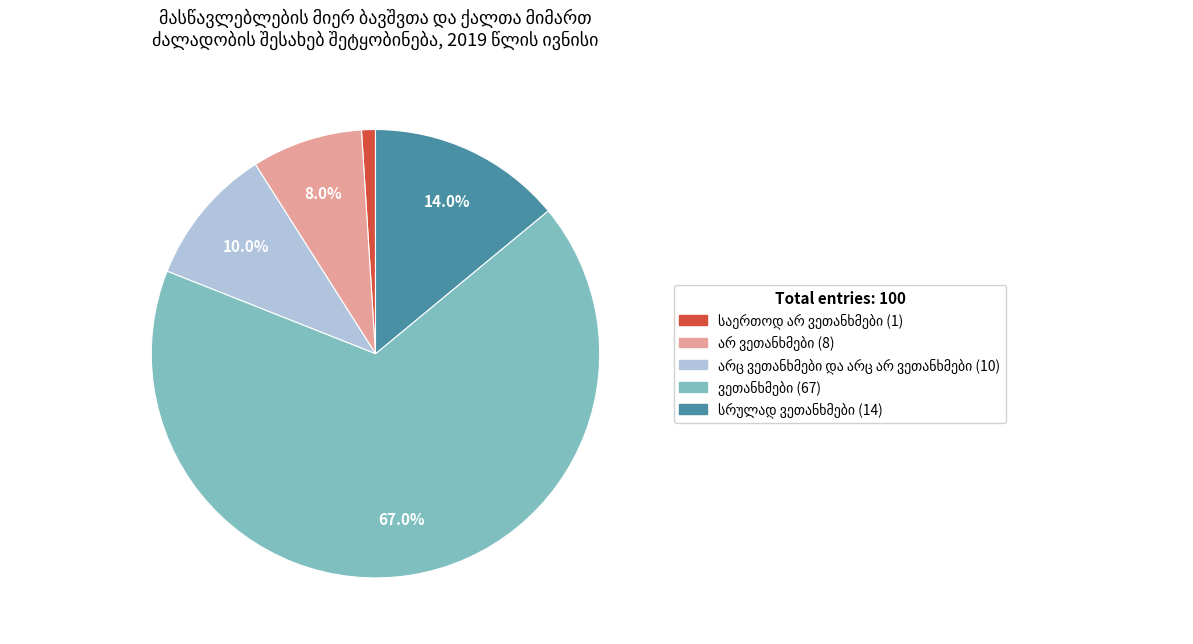

Is there any slice that represents more than half of the pie?

Yes